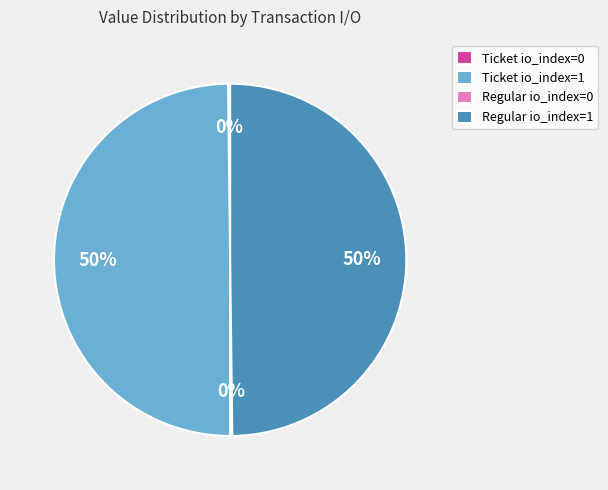

To the nearest percent, what portion does Ticket io_index=1 represent?

50%